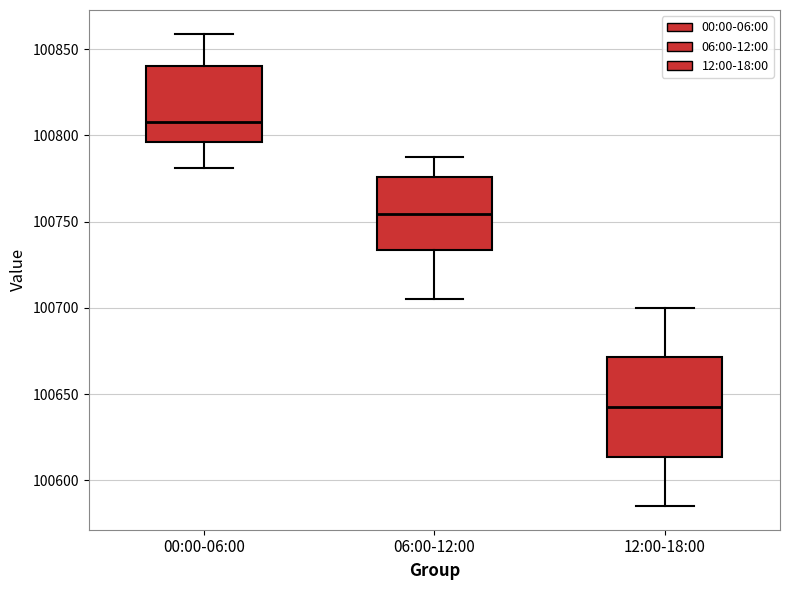

Reading left to right, transcribe this box plot: for each box, give where its median line is, the range the box spans, and where its two whiskers end, as read against the y-axis. The values are not printed on the chart, so give them approximately, as read against the axis.

00:00-06:00: median 100810, box 100795 to 100840, whiskers 100780 to 100860
06:00-12:00: median 100755, box 100735 to 100775, whiskers 100705 to 100785
12:00-18:00: median 100645, box 100615 to 100670, whiskers 100585 to 100700